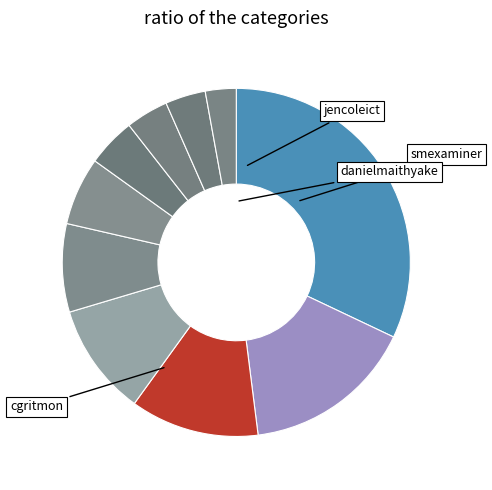

Which slice is the largest?

smexaminer